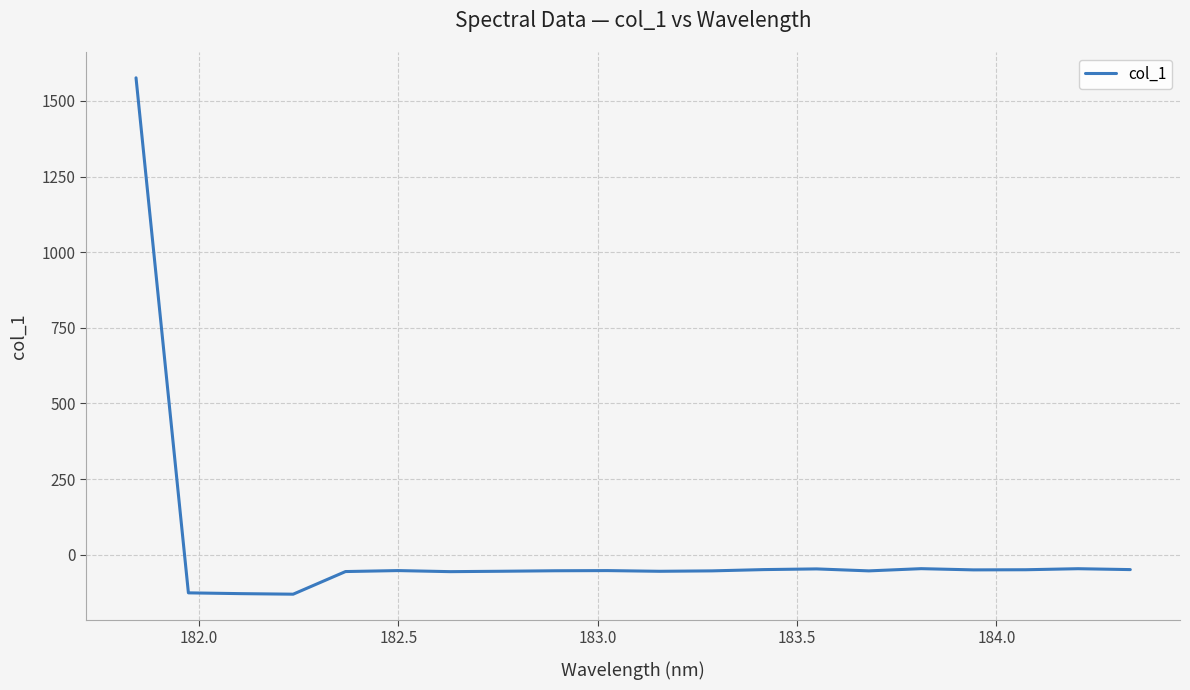

What is the greatest value displayed?

1576.3